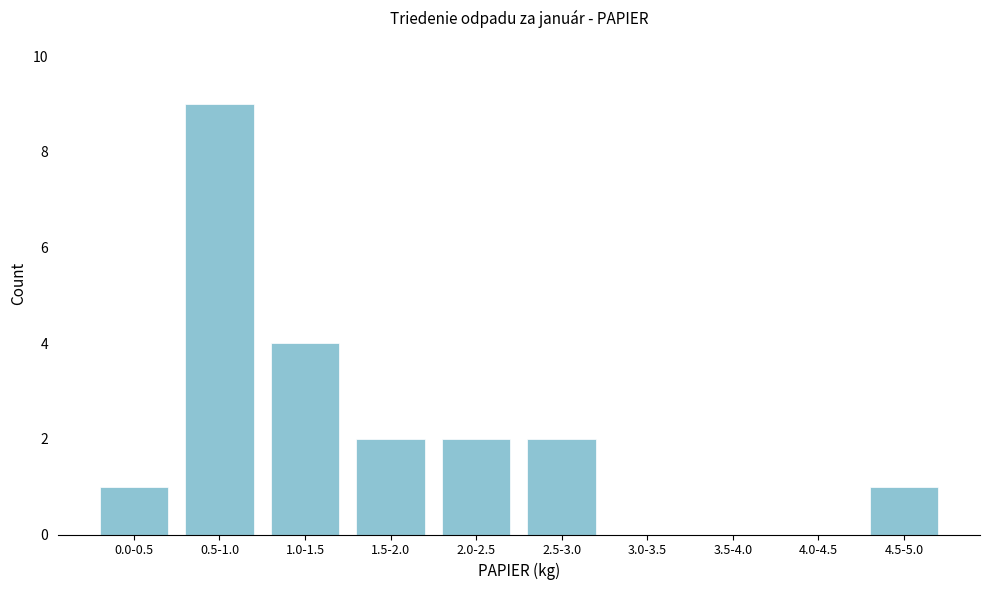

Reading left to right, what are all the values shown in this chart?

0.0-0.5=1	0.5-1.0=9	1.0-1.5=4	1.5-2.0=2	2.0-2.5=2	2.5-3.0=2	3.0-3.5=0	3.5-4.0=0	4.0-4.5=0	4.5-5.0=1